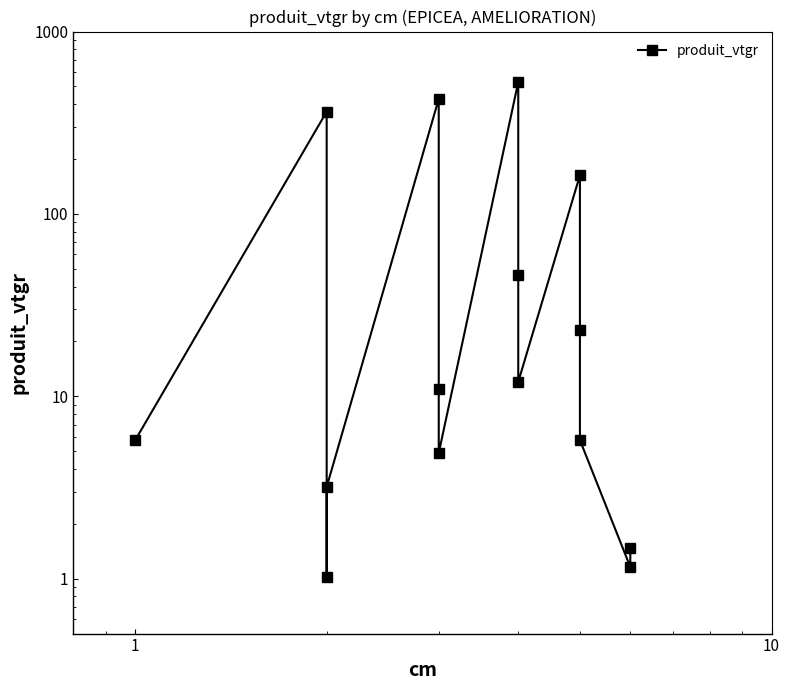

Is it true that the value at 10 is 67.4?

False